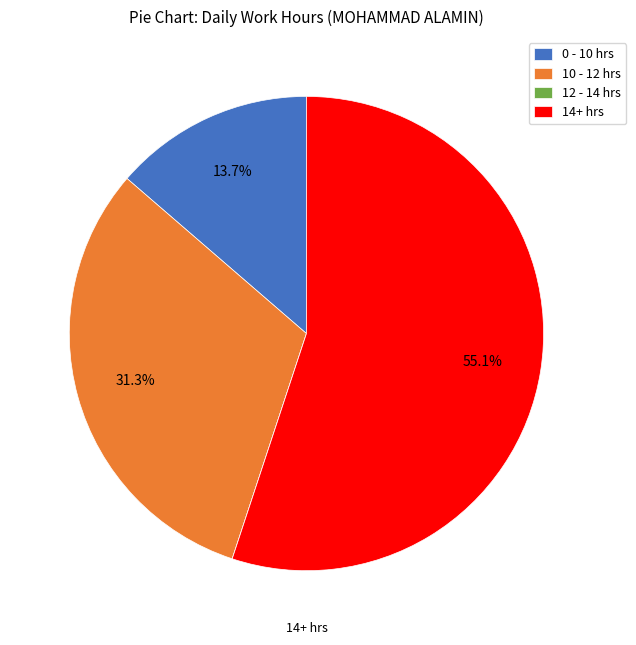

Between 0 - 10 hrs and 10 - 12 hrs, which is larger?

10 - 12 hrs